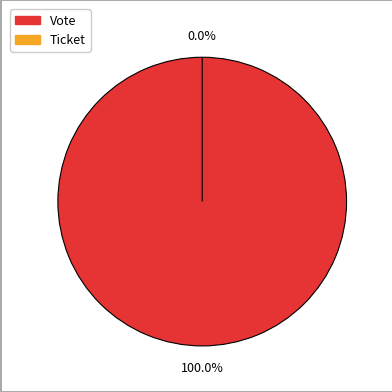

Rank the categories by value from highest to lowest.

Vote, Ticket